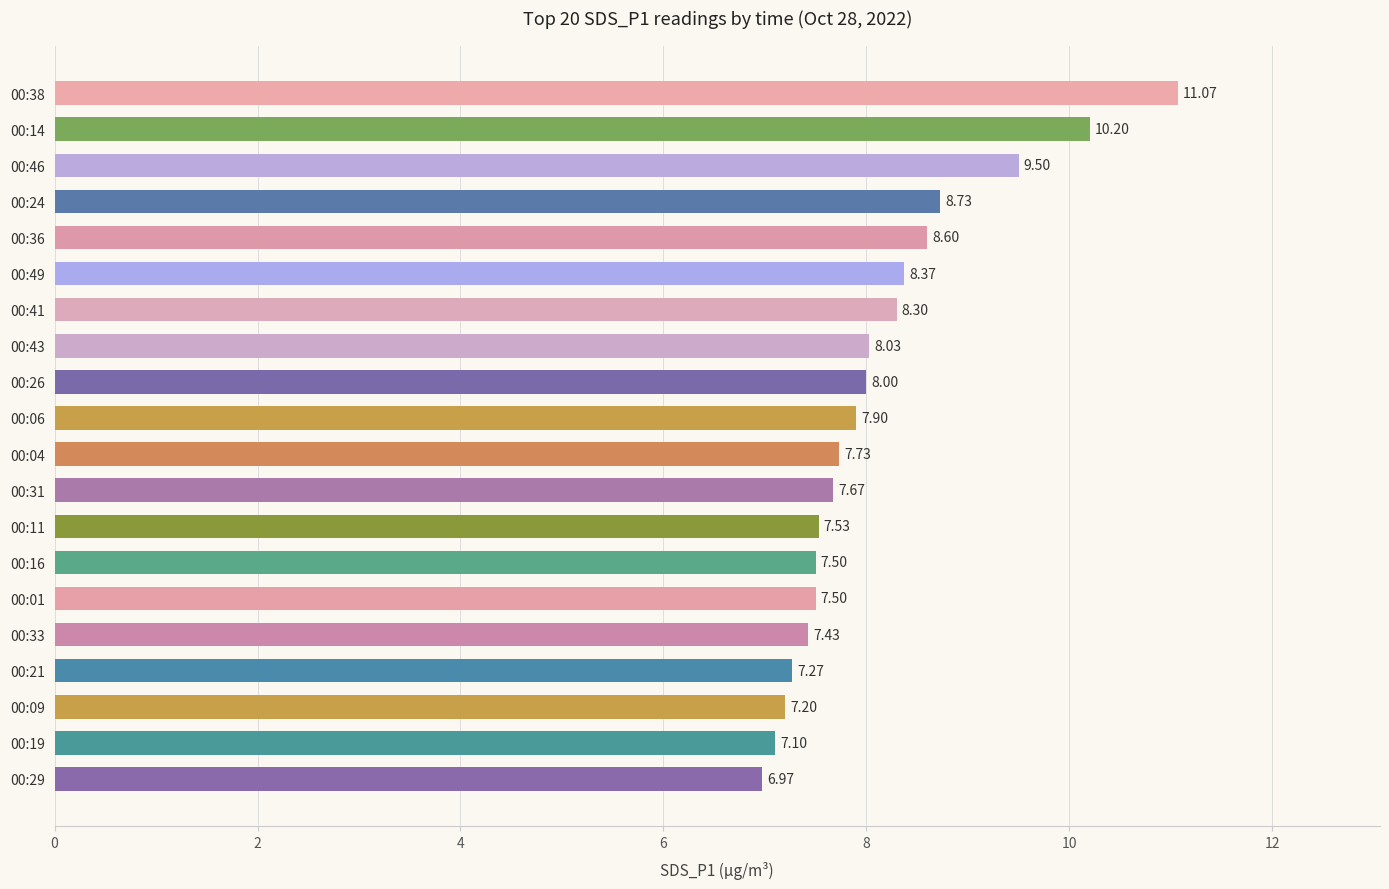

What is the minimum value shown in the chart?

7.0